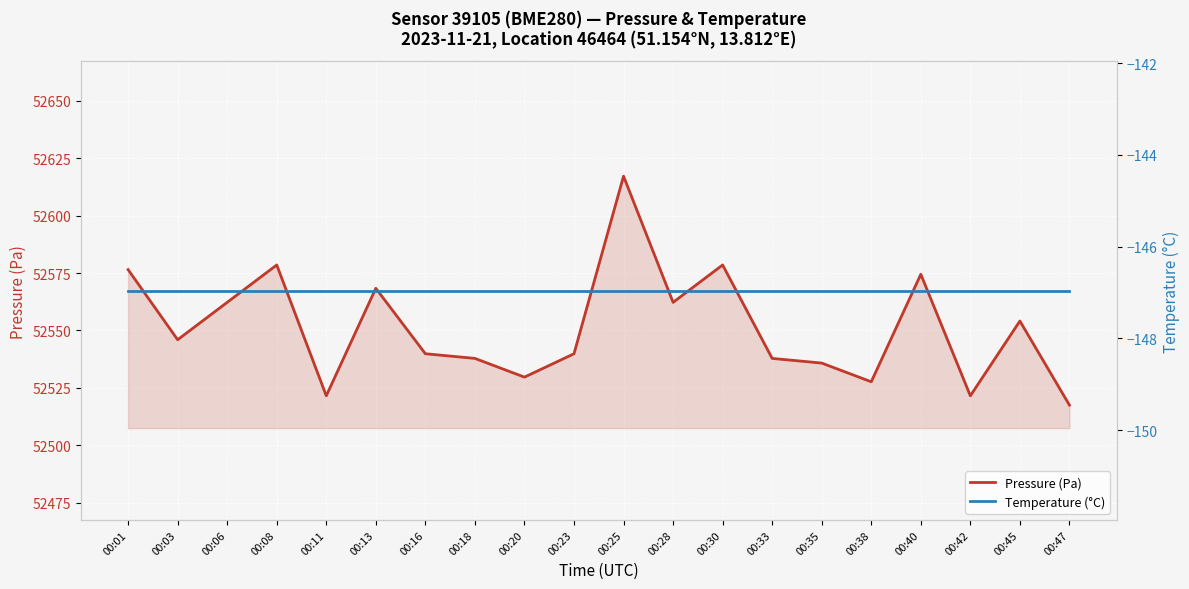

What are all the series names shown in the legend?

Pressure (Pa), Temperature (°C)